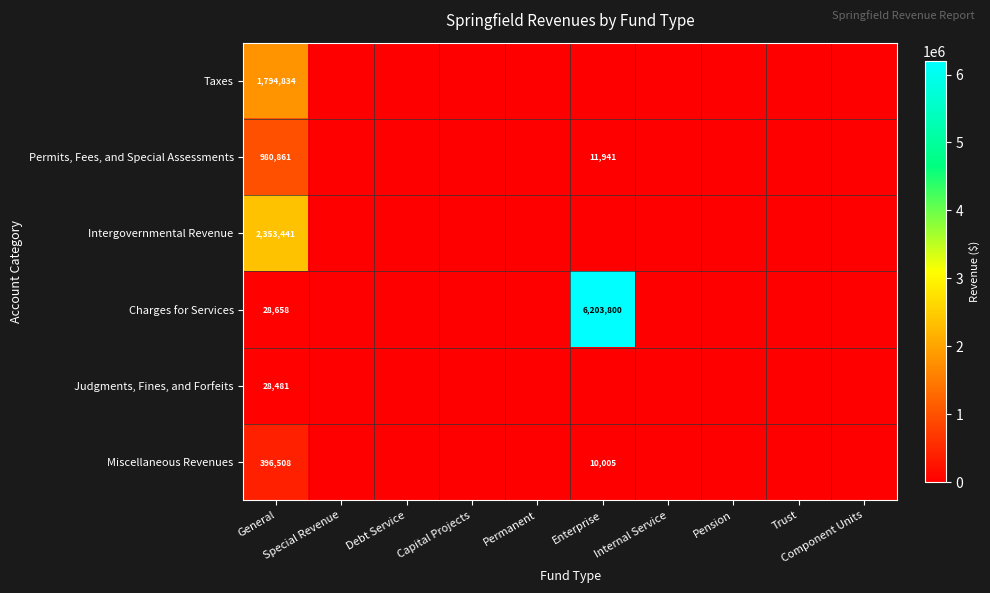

At which category is the sum across all series the highest?

Enterprise